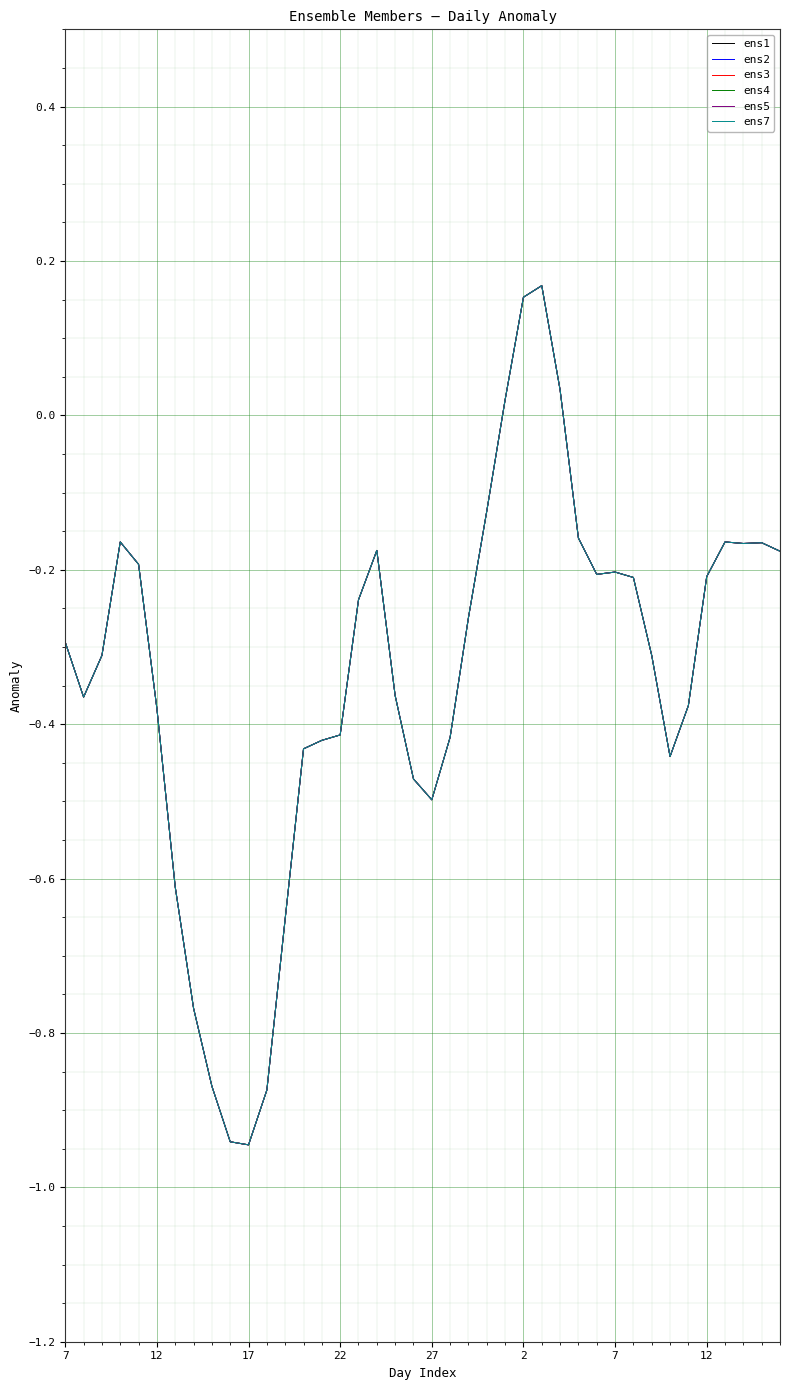

Does the chart have visible grid lines?

Yes